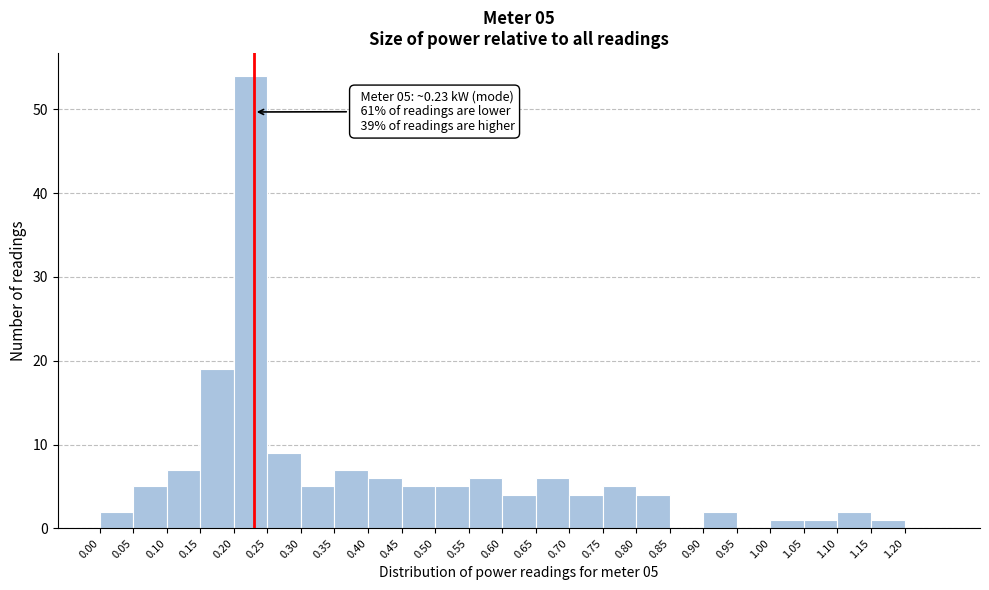

Which range on the x-axis has the tallest bar?

0.20 to 0.25